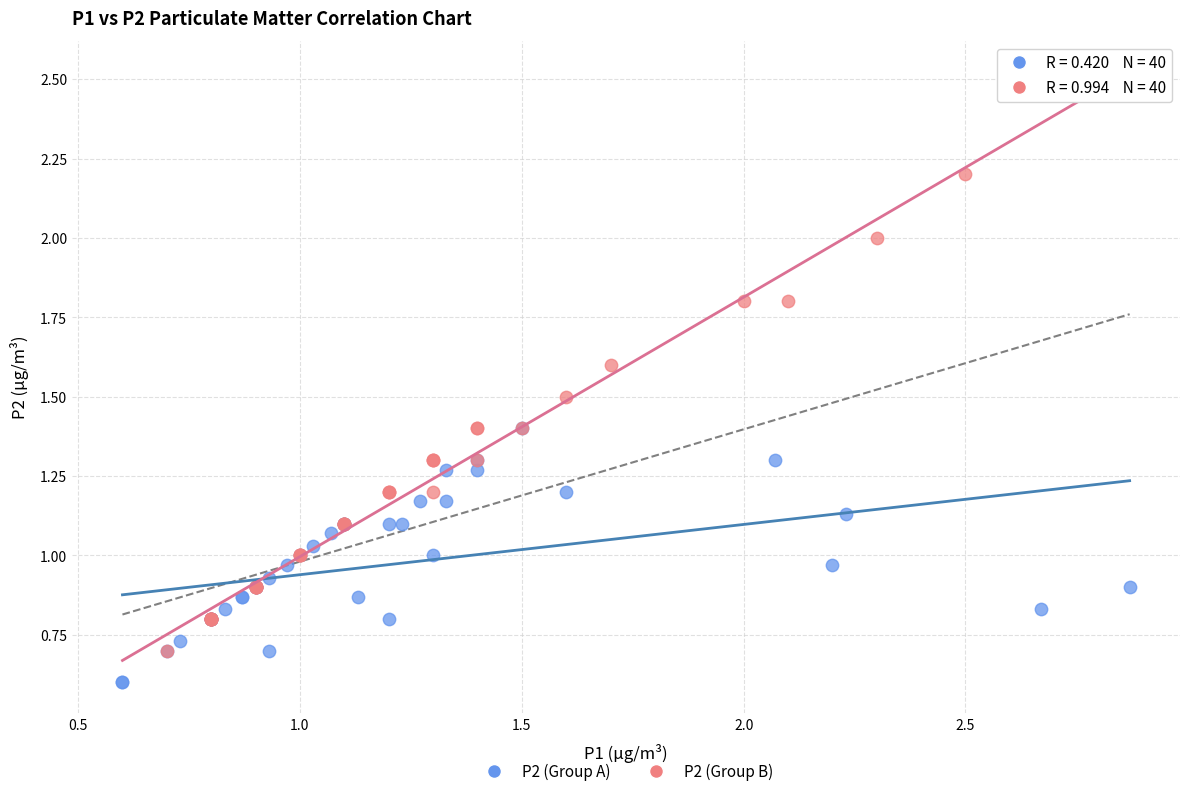

Which series contains the highest Y value?

P2 (Group B)